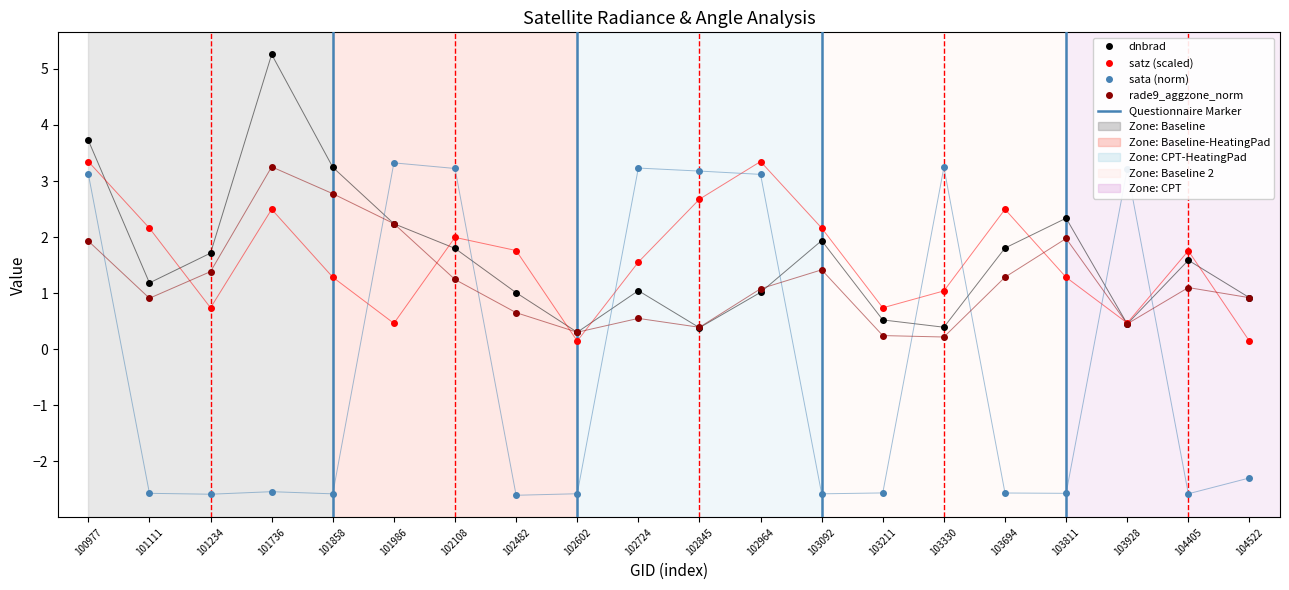

Which series has the largest range (max minus min)?

sata (norm)